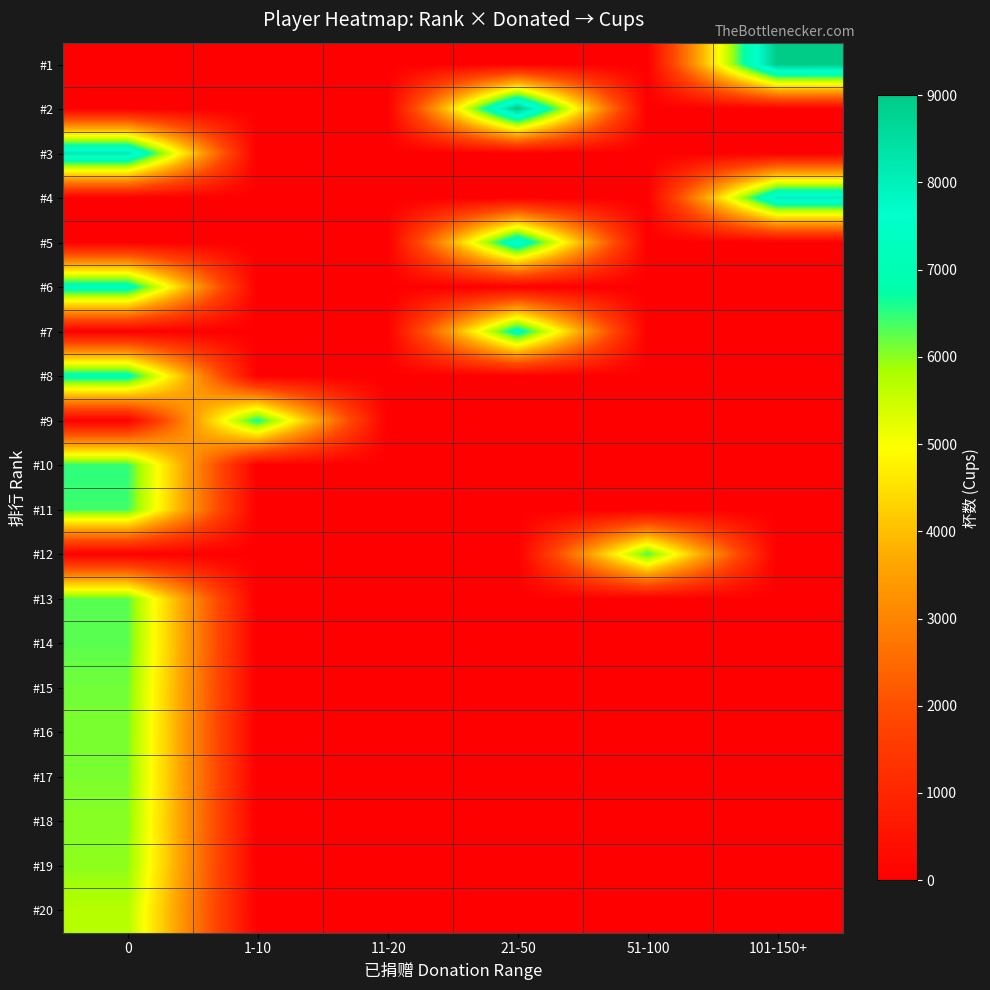

What is the total value across all series at 1-10?

6707